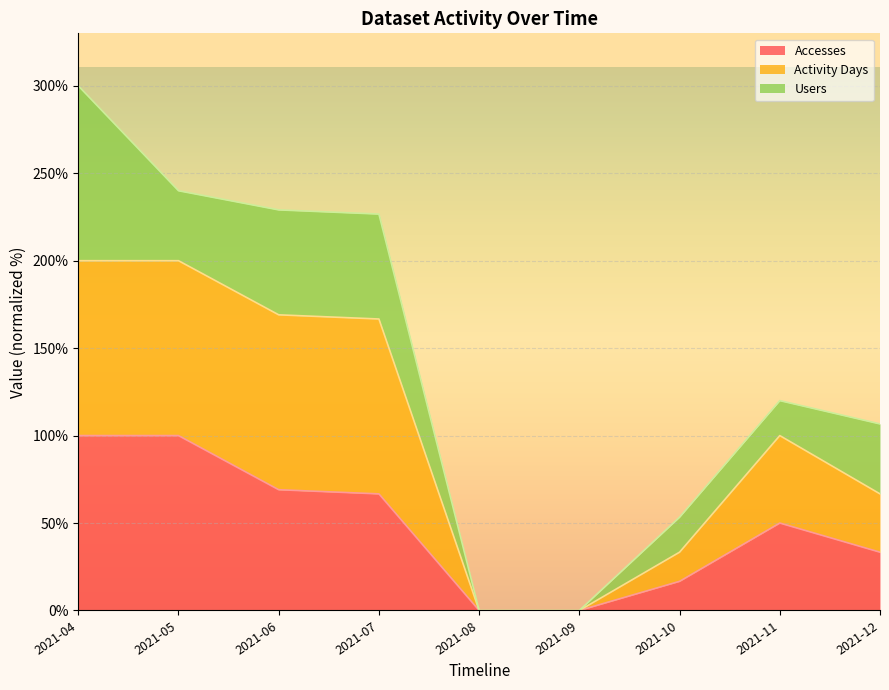

What is the sum of the Accesses values at 2021-09 and 2021-04?

100.0